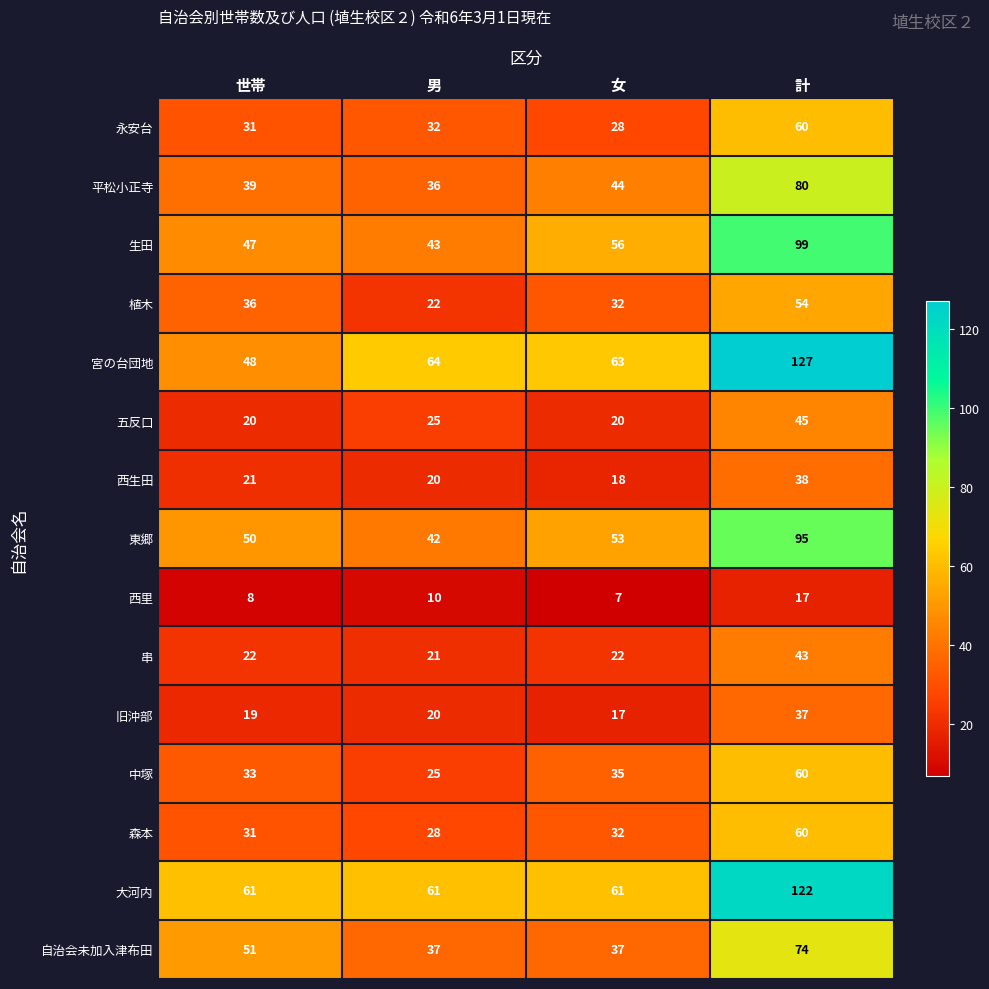

The 西里 series shows 3 at 男. True or false?

False